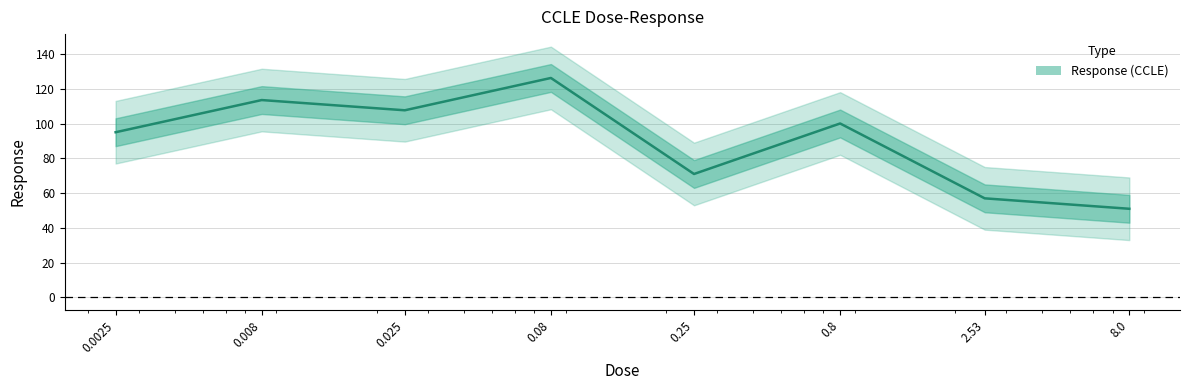

At which label does the data first exceed 100?

0.008